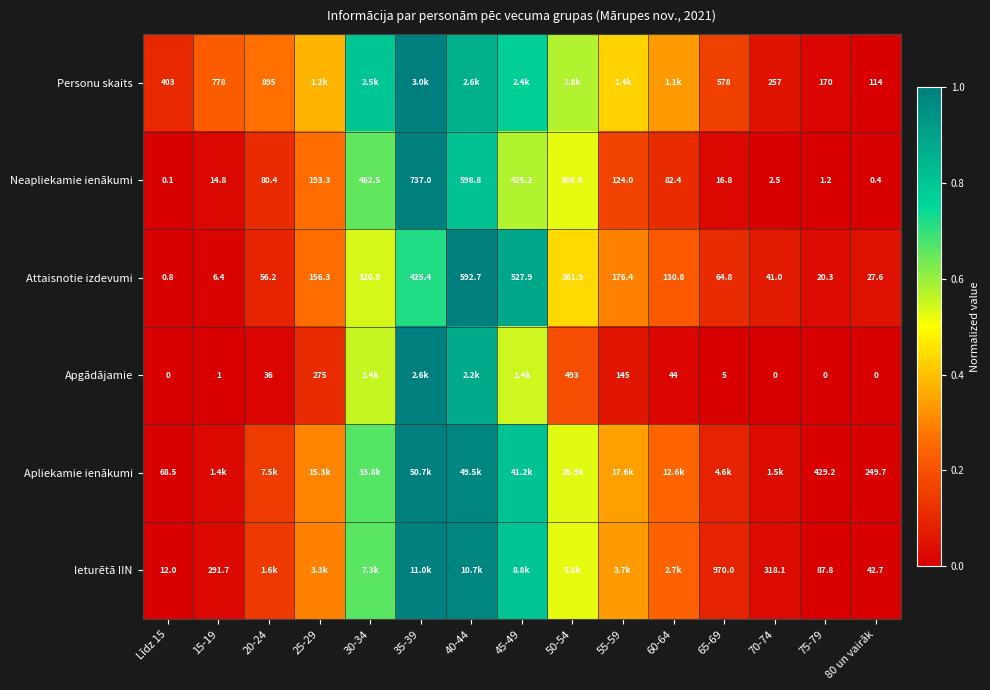

At 75-79, list the series in order from smallest to largest.

Apgādājamie, Neapliekamie ienākumi, Attaisnotie izdevumi, Ieturētā IIN, Personu skaits, Apliekamie ienākumi